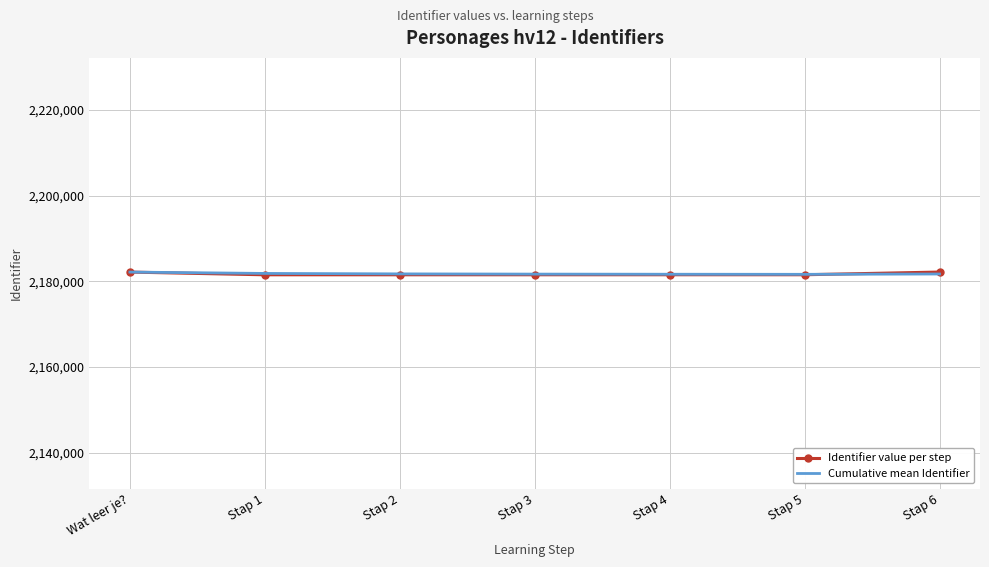

What is the spread (max minus min) of values at Stap 5?

99.8